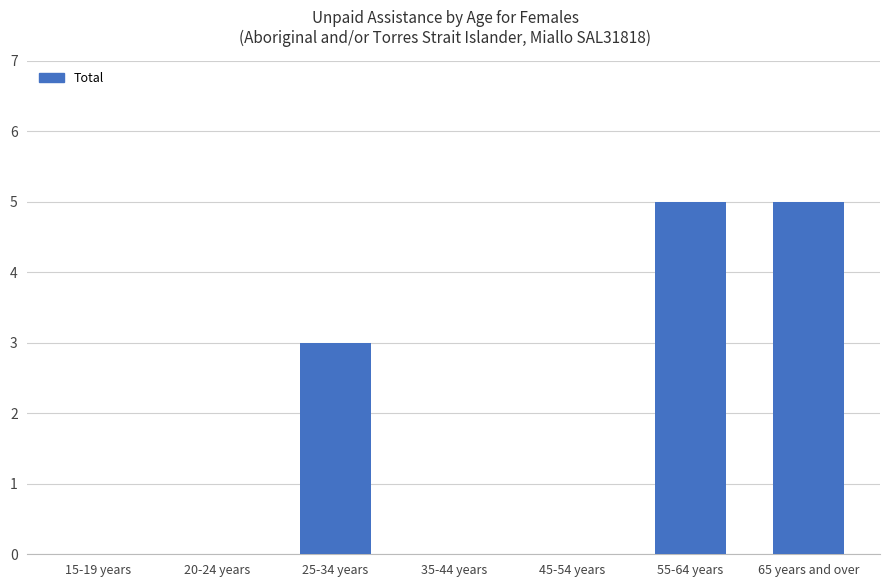

Where is the data nearest to the value 2?

25-34 years